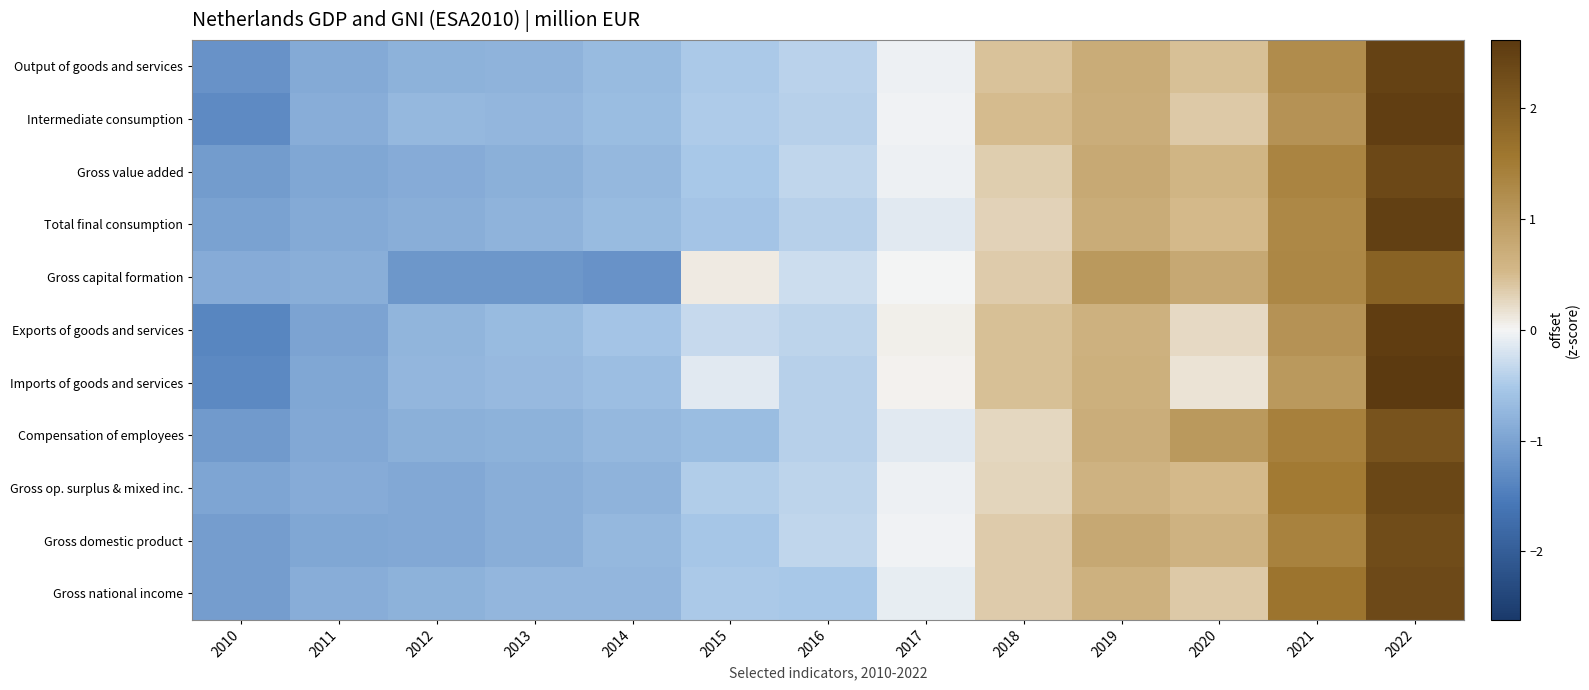

Between 2020 and 2022, which series saw the biggest shift?

Imports of goods and services